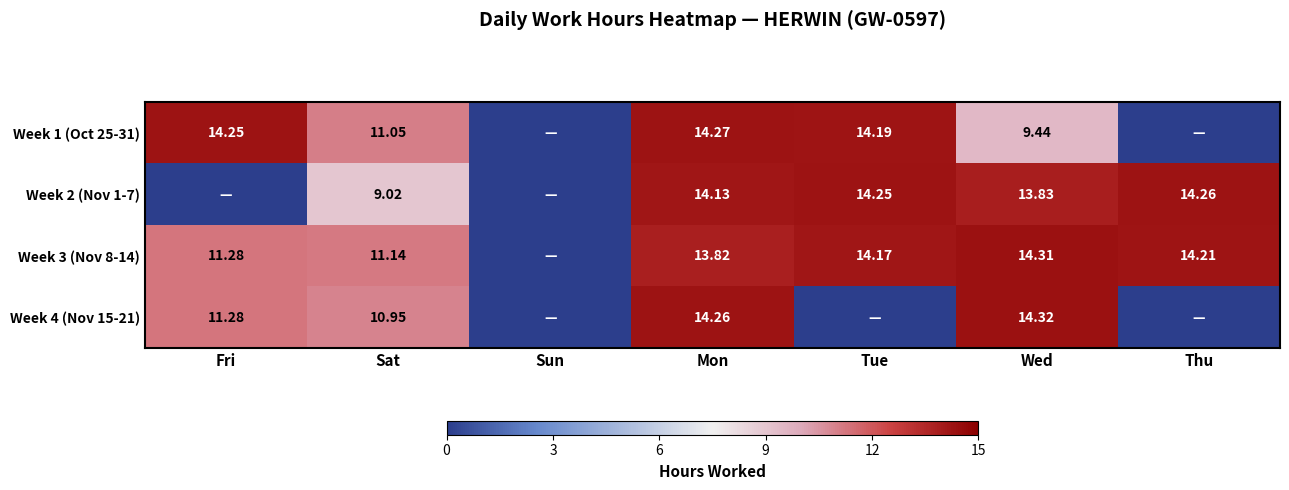

What is the sum of all Week 1 (Oct 25-31) values?

63.2